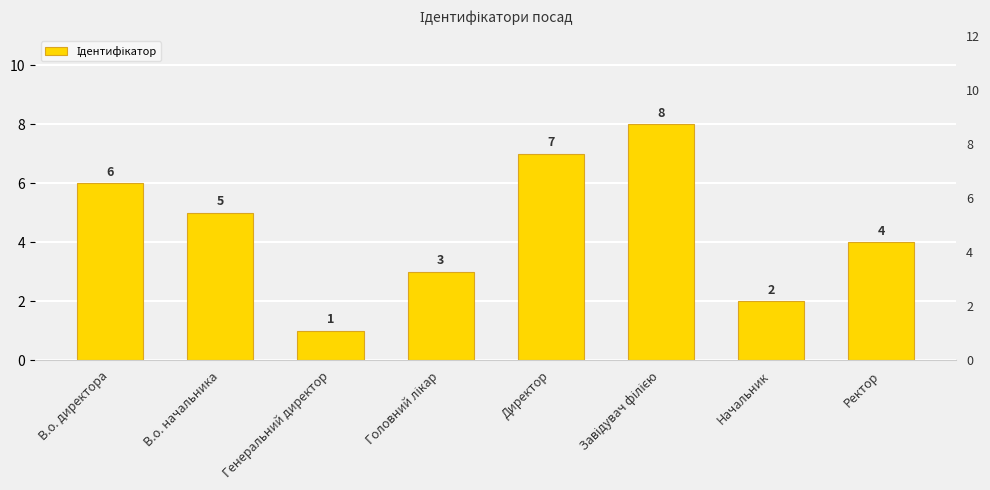

Rank the categories by value from lowest to highest.

Генеральний директор, Начальник, Головний лікар, Ректор, В.о. начальника, В.о. директора, Директор, Завідувач філією